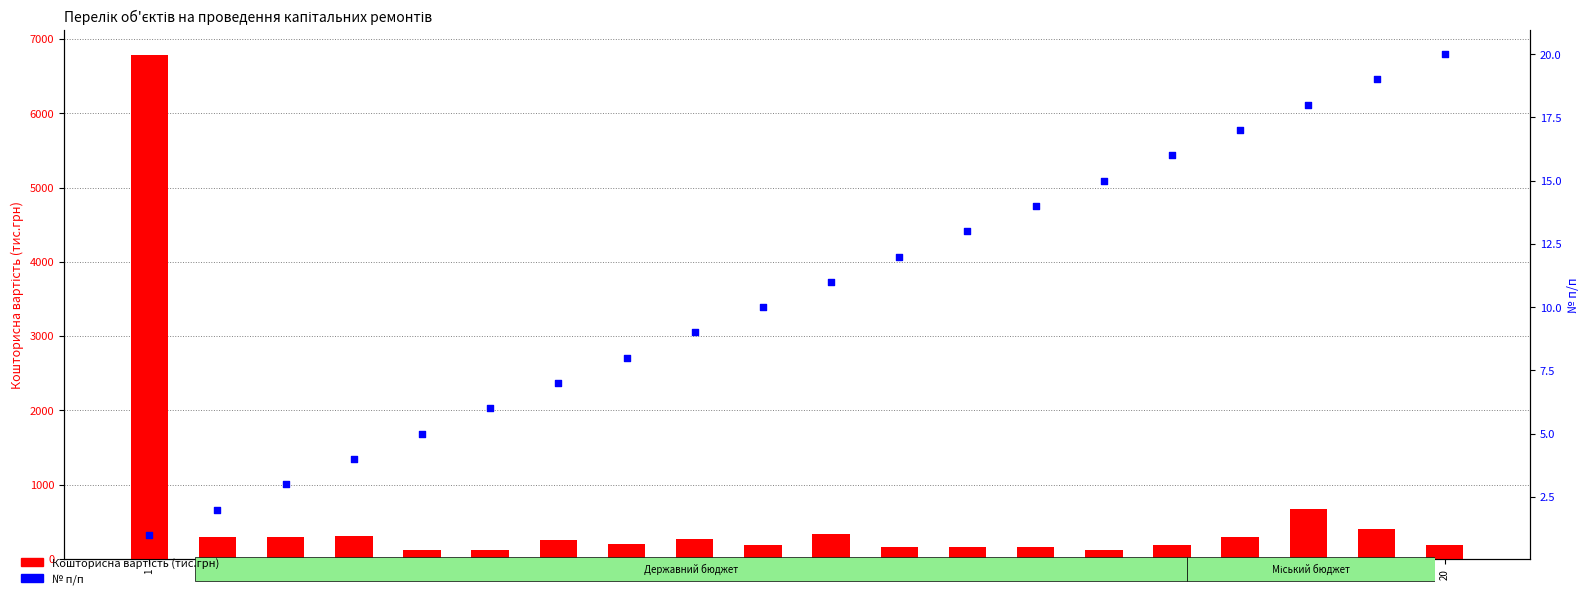

What is the total value across all series at 4?

314.0